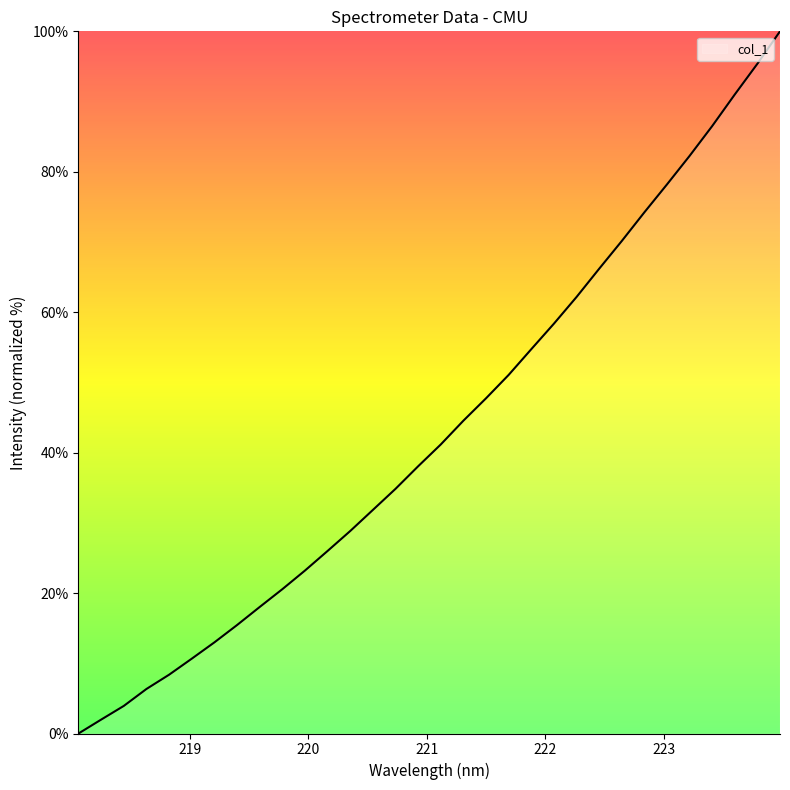

What is the greatest value displayed?

100.0